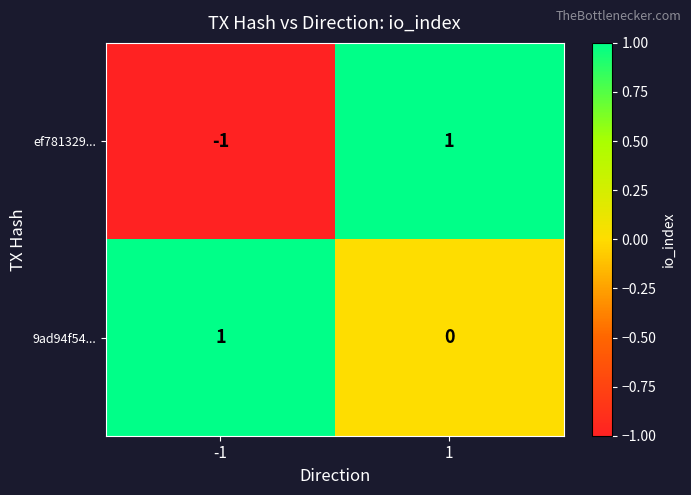

Which category has the lowest value across all series?

-1